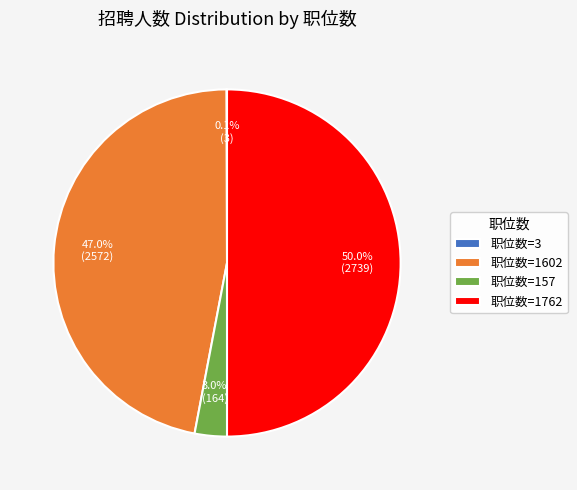

Which has a higher value, 职位数=1762 or 职位数=1602?

职位数=1762